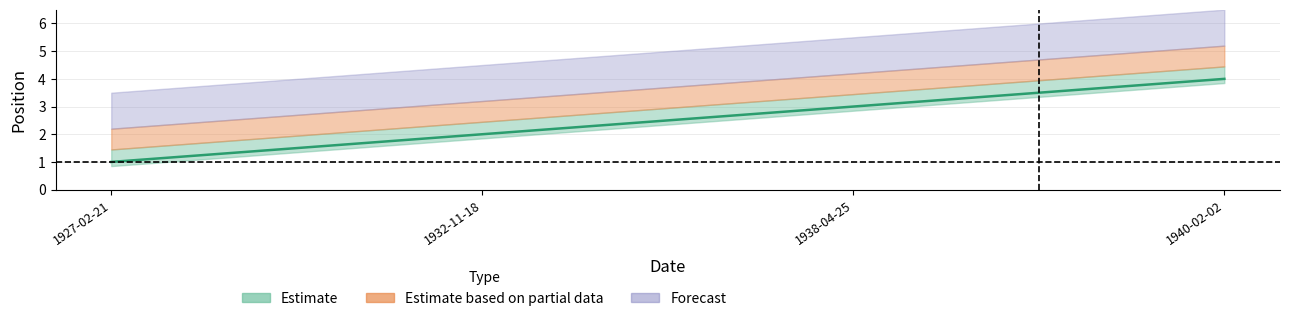

True or false: the data shows 4 at 1938-04-25.

False